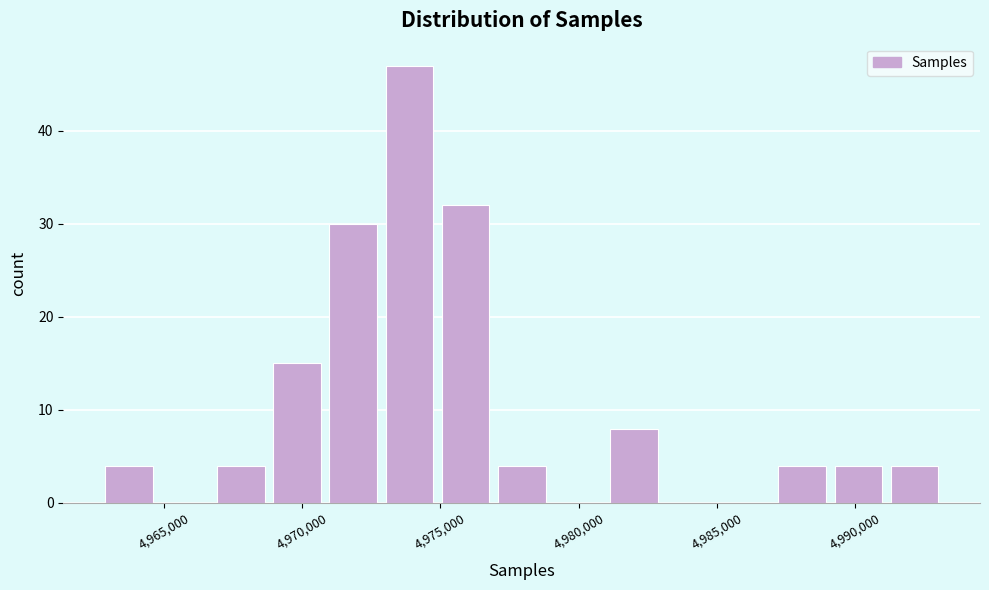

Which range on the x-axis has the tallest bar?

4973000 to 4975000